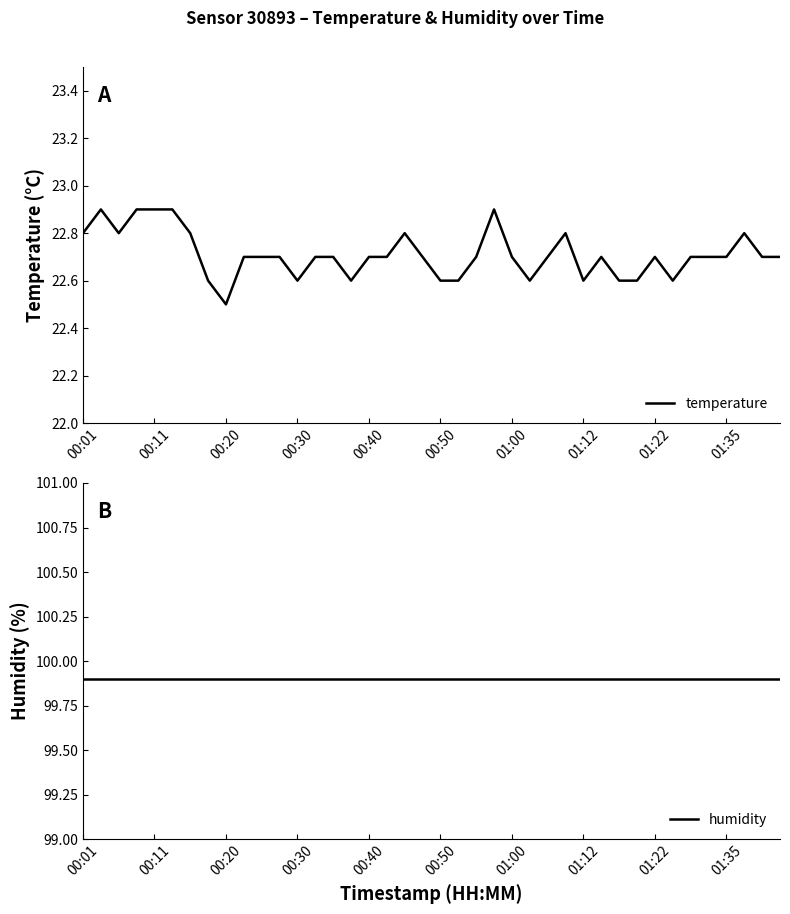

Count the temperature values in the range 22 to 23.

40